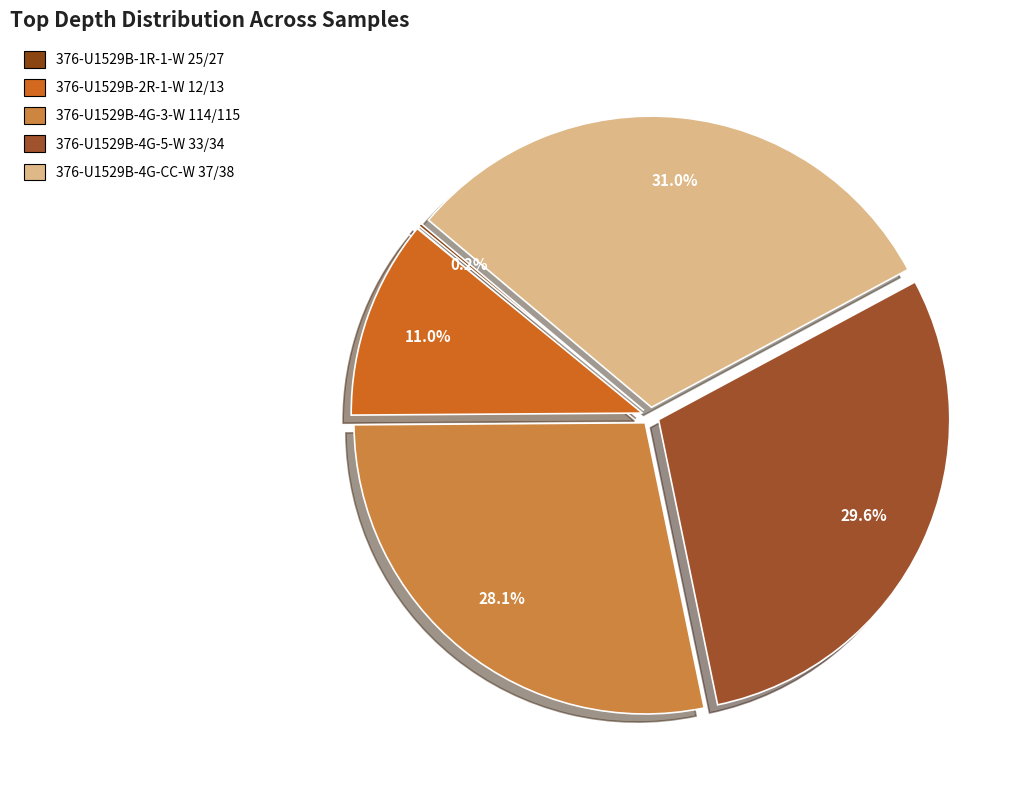

What is the total percentage of 376-U1529B-4G-5-W 33/34 and 376-U1529B-4G-3-W 114/115?

57.7%